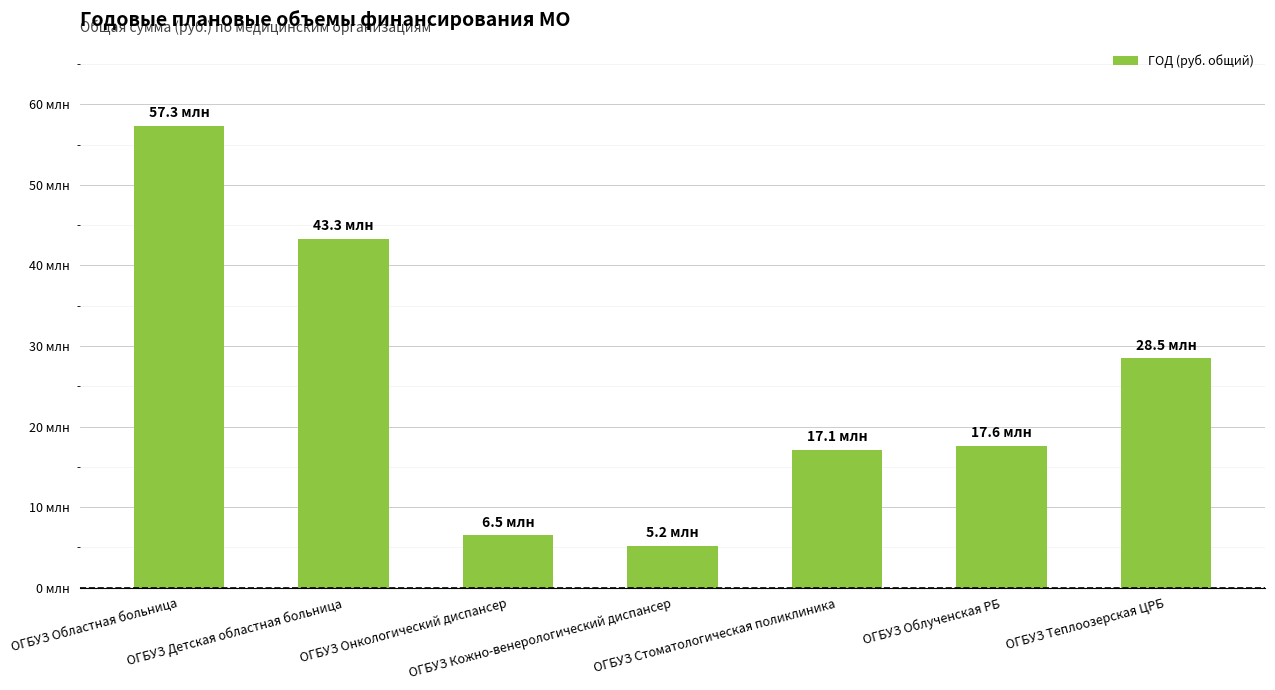

The chart shows a value of 57347302 at ОГБУЗ Областная больница. True or false?

True